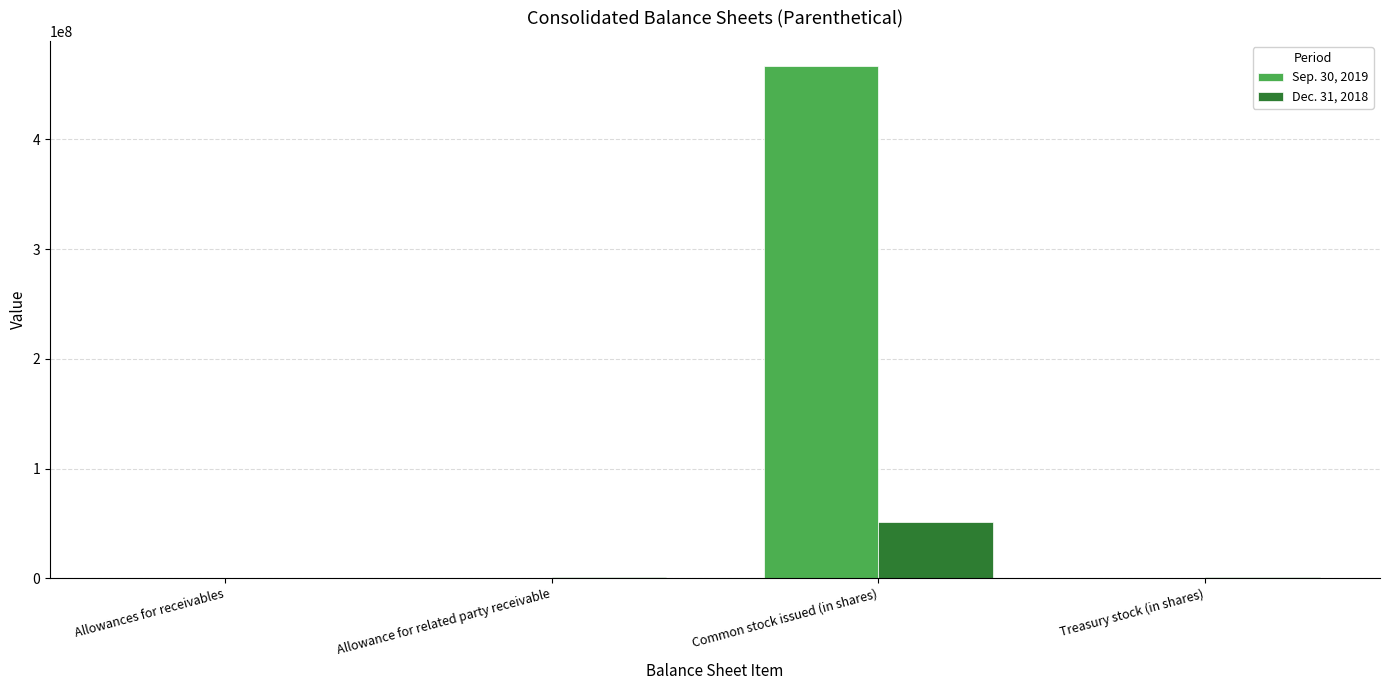

At which category is the sum across all series the highest?

Common stock issued (in shares)